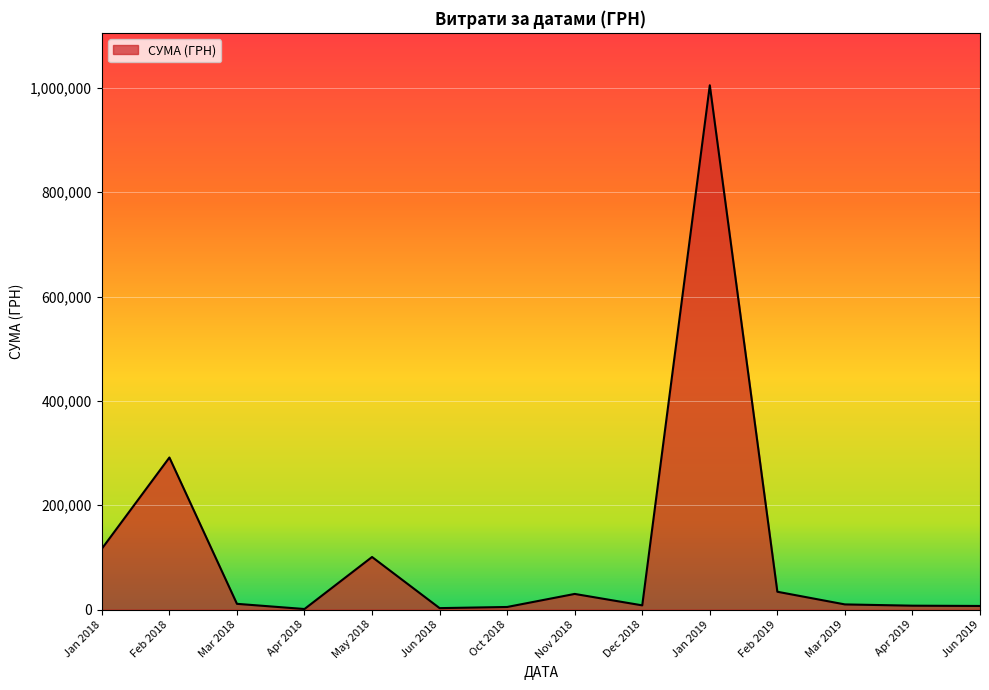

What is the greatest value displayed?

1004842.2